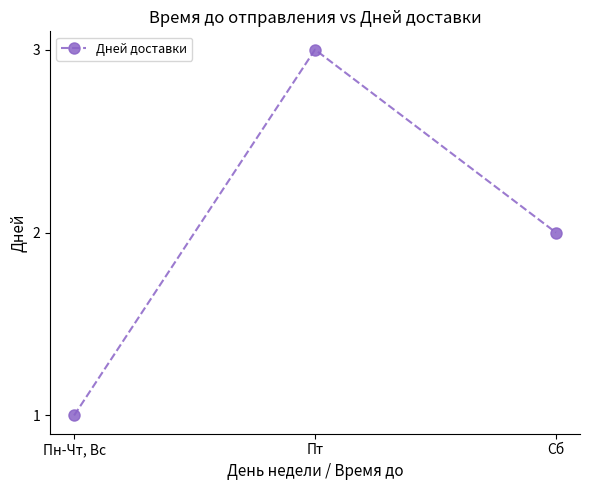

What is the difference between the values at Пн-Чт, Вс and Пт?

2